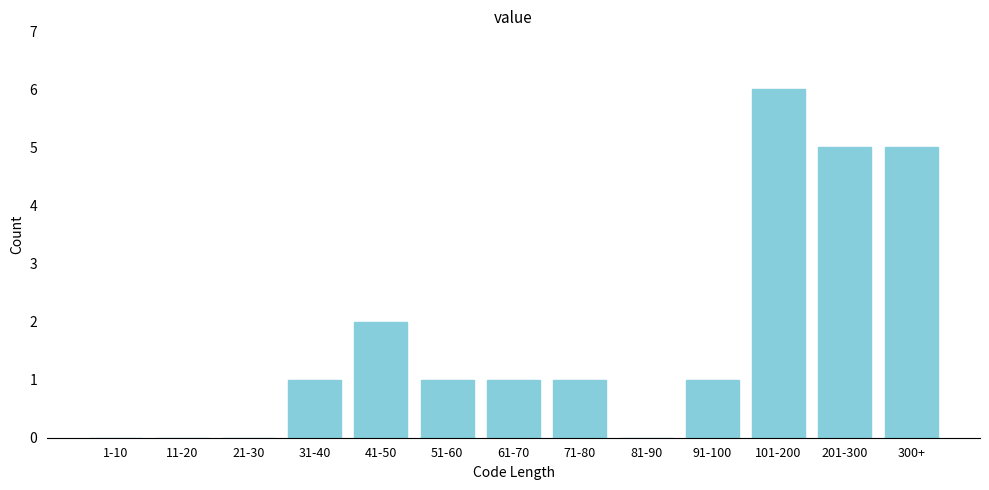

Reading left to right, transcribe all the data shown in this chart.

1-10=0	11-20=0	21-30=0	31-40=1	41-50=2	51-60=1	61-70=1	71-80=1	81-90=0	91-100=1	101-200=6	201-300=5	300+=5